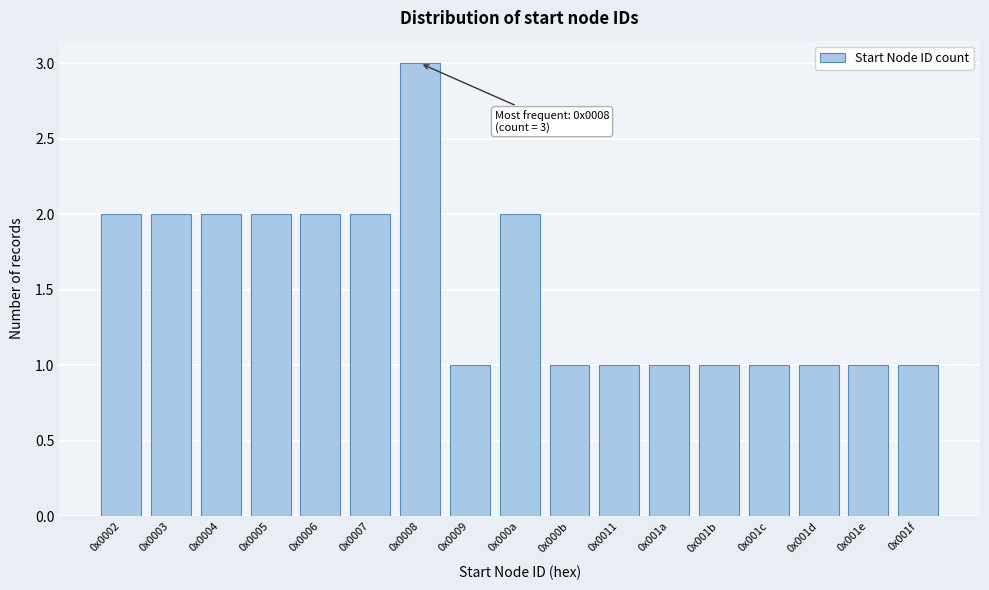

Reading left to right, list all the values displayed in this chart.

2	2	2	2	2	2	3	1	2	1	1	1	1	1	1	1	1